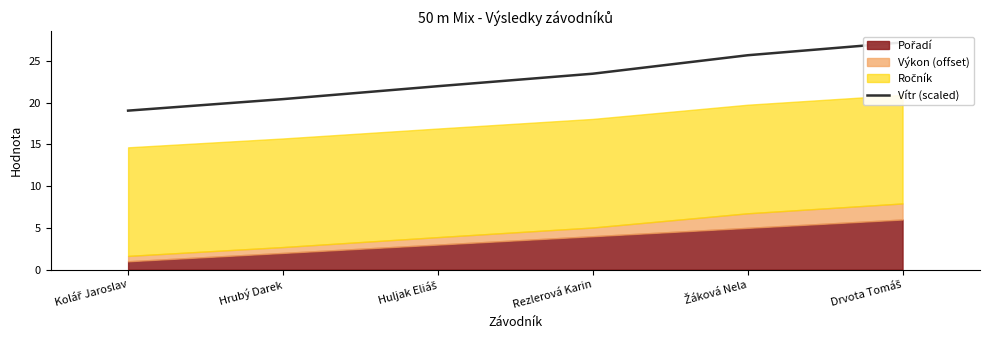

What is the sum of the values at Drvota Tomáš and Hrubý Darek?

47.6